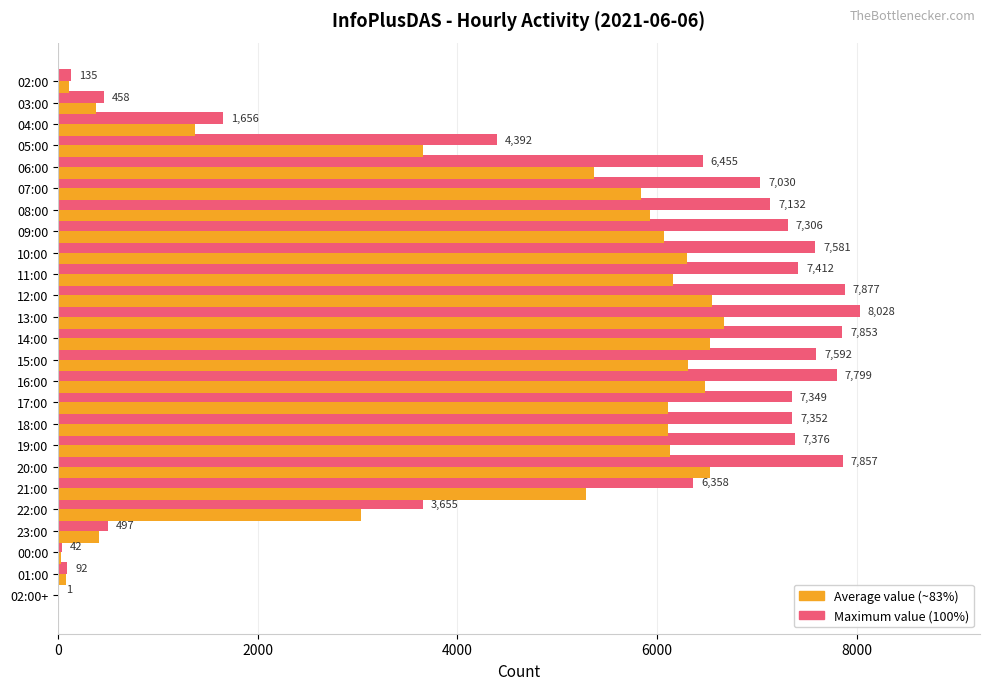

How many series are shown in this chart?

2